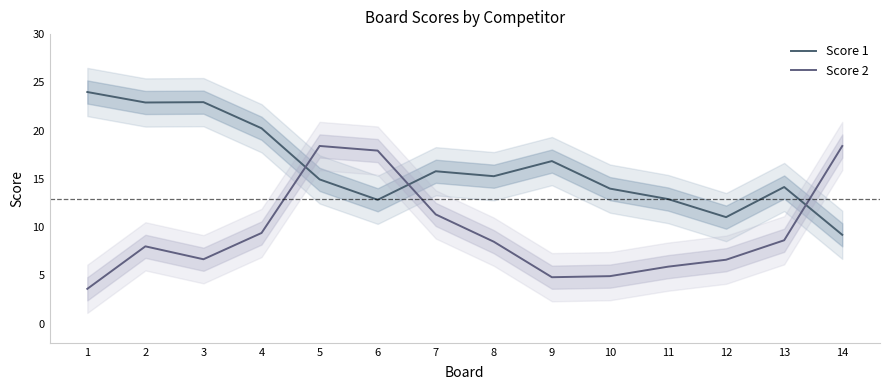

How many distinct data groups are displayed?

2